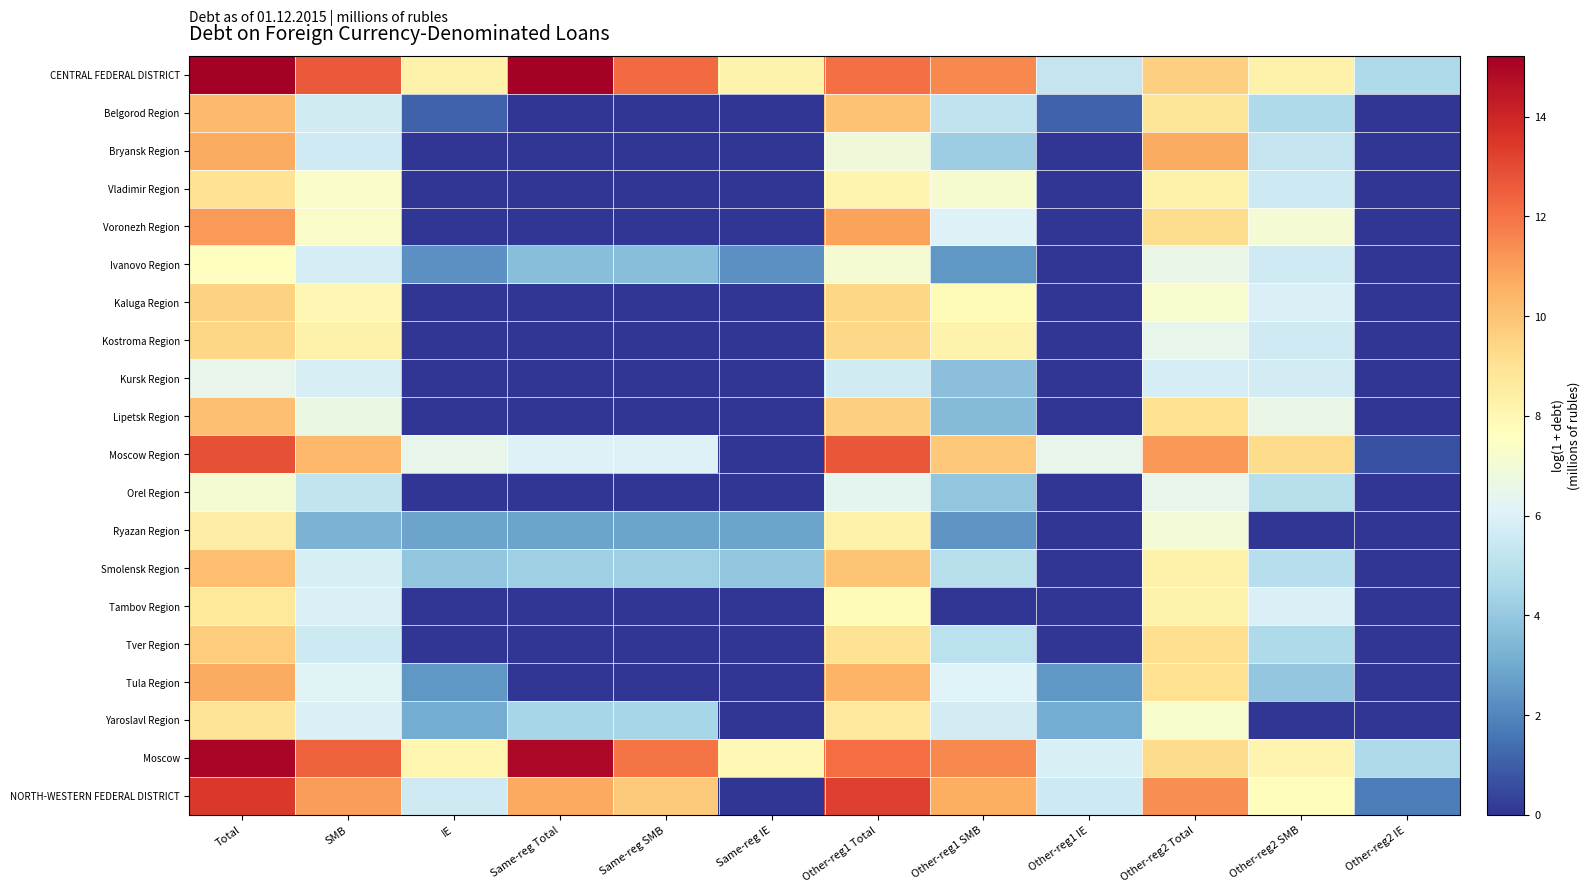

At which category is the sum across all series the highest?

Total